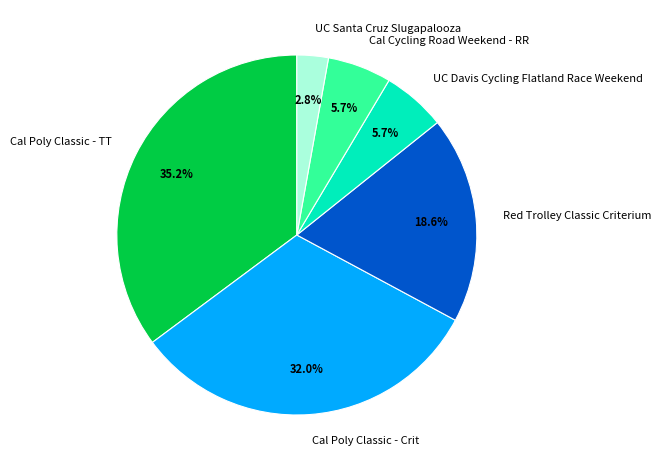

Does UC Davis Cycling Flatland Race Weekend account for over 50% of the chart?

No